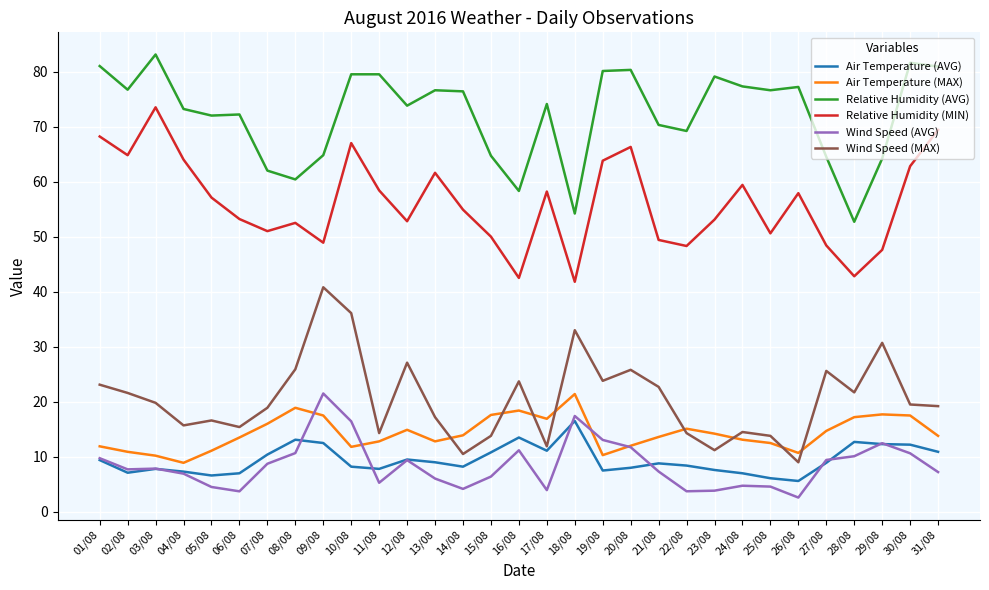

True or false: Wind Speed (MAX) and Air Temperature (MAX) intersect in this chart.

True